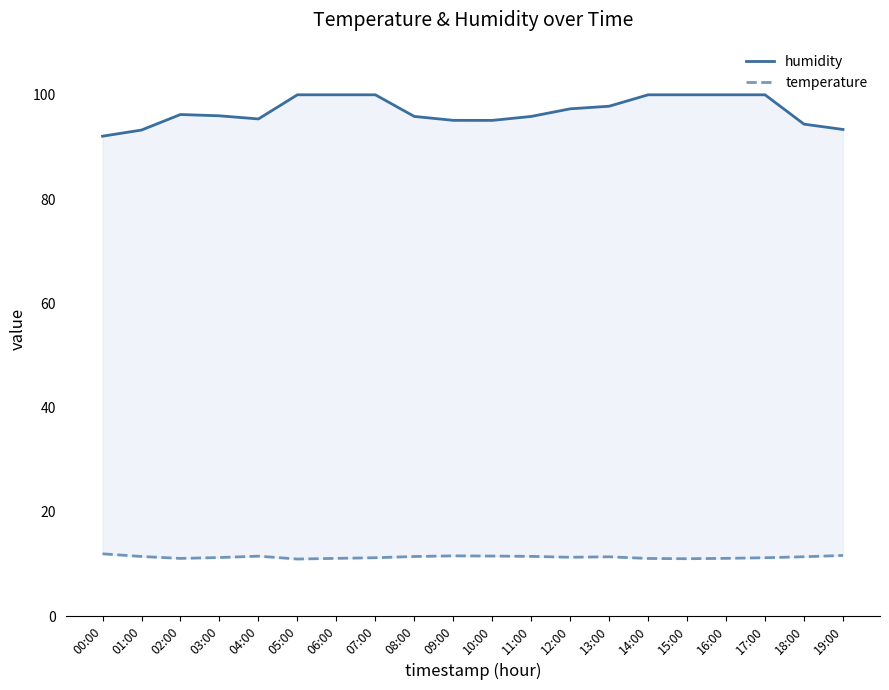

What are all the series names shown in the legend?

humidity, temperature